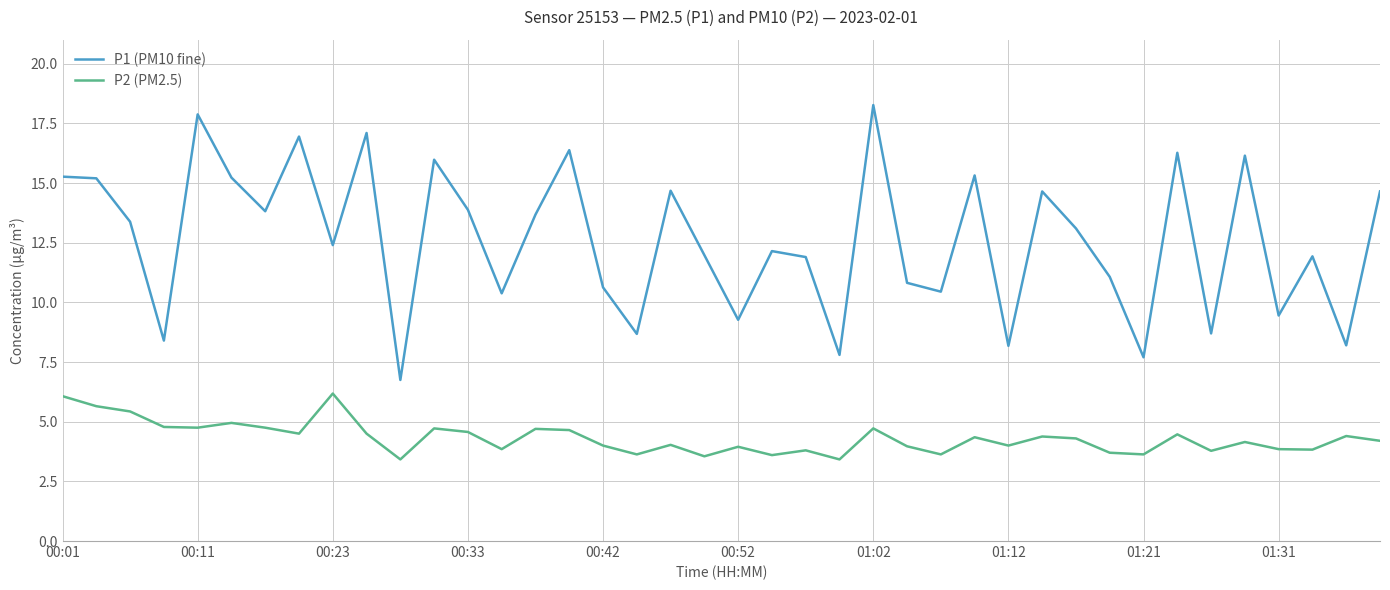

What is the difference between the maximum and minimum values in the P1 (PM10 fine) series?

11.5